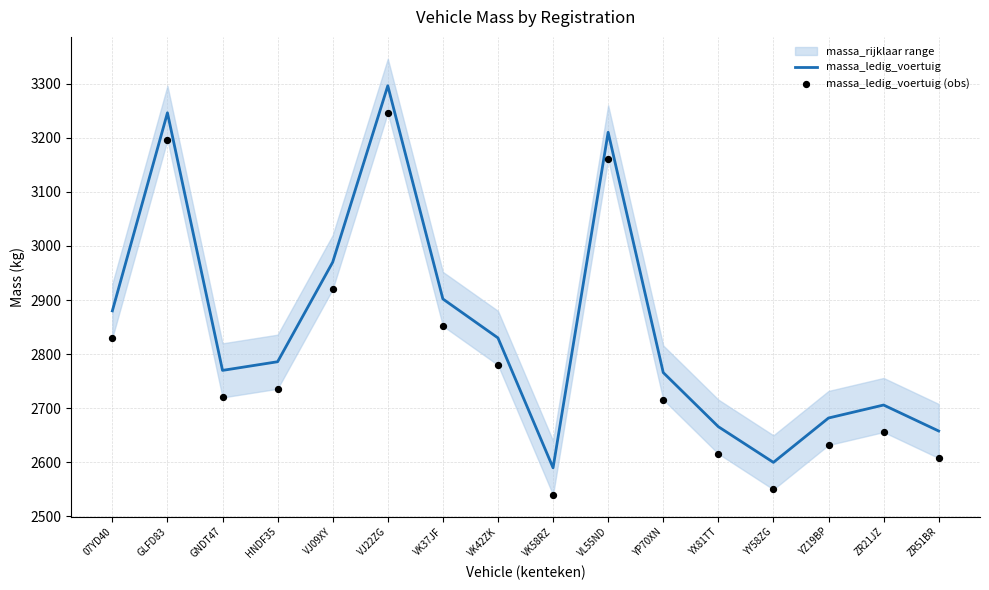

At which category is the sum across all series the highest?

VJ22ZG